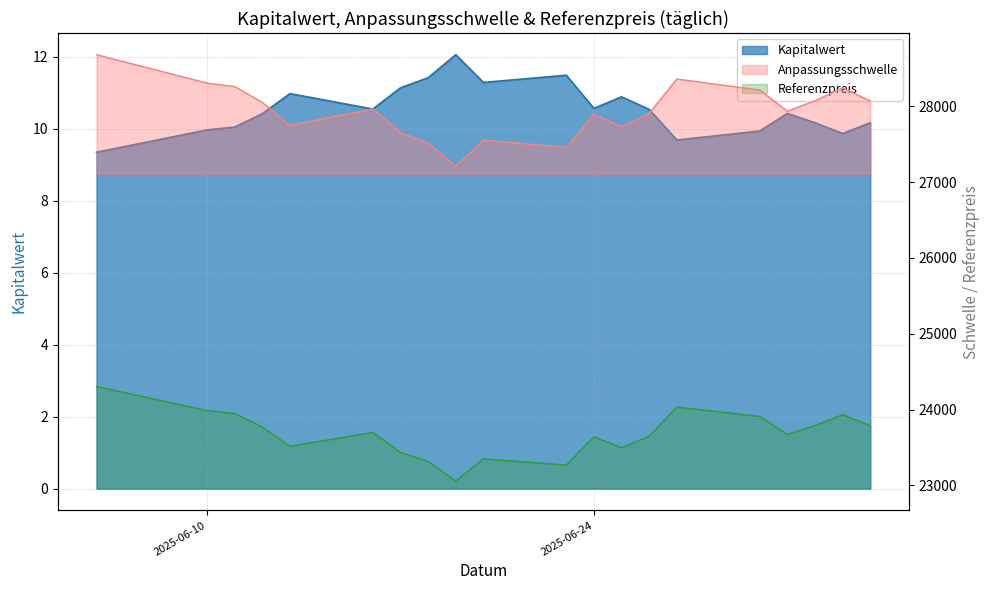

Is it true that Referenzpreis equals 42197.4 at 15?

False